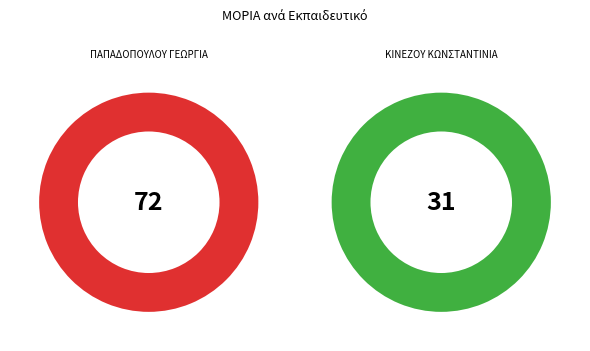

Rank the categories by value from highest to lowest.

ΠΑΠΑΔΟΠΟΥΛΟΥ ΓΕΩΡΓΙΑ, ΚΙΝΕΖΟΥ ΚΩΝΣΤΑΝΤΙΝΙΑ